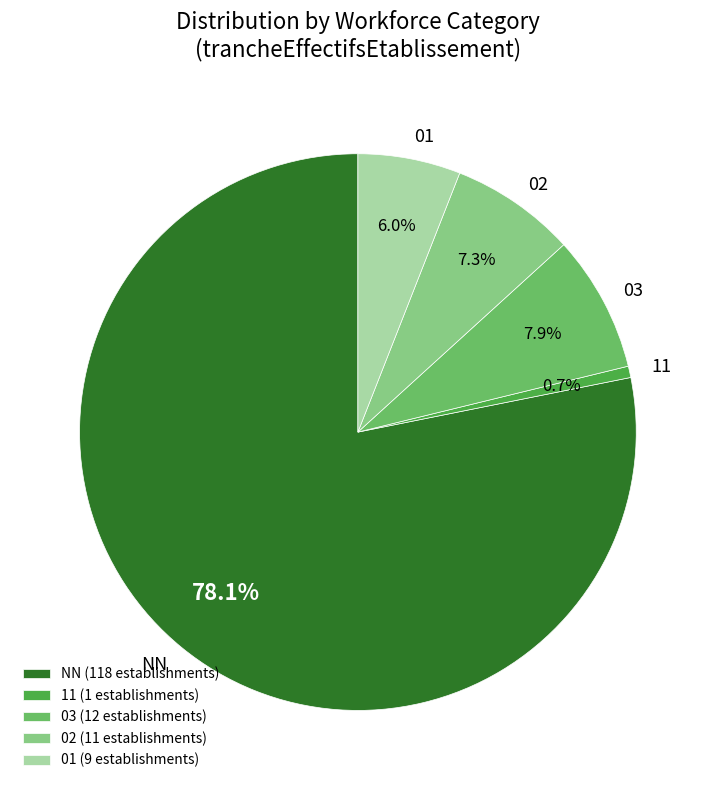

The 03 slice represents 25% of the pie. True or false?

False